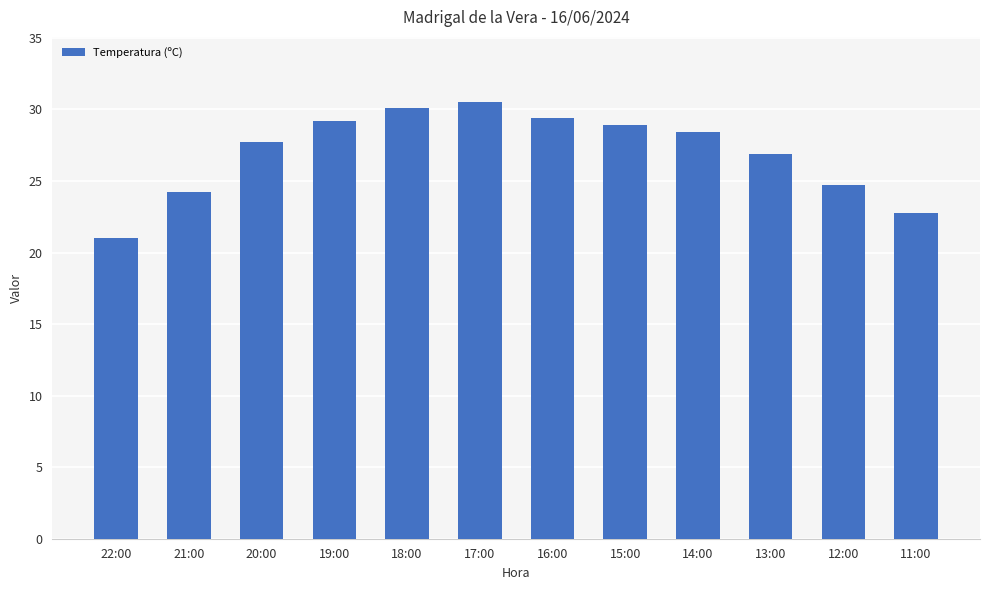

What is the label of the 1st bar from the right?

11:00